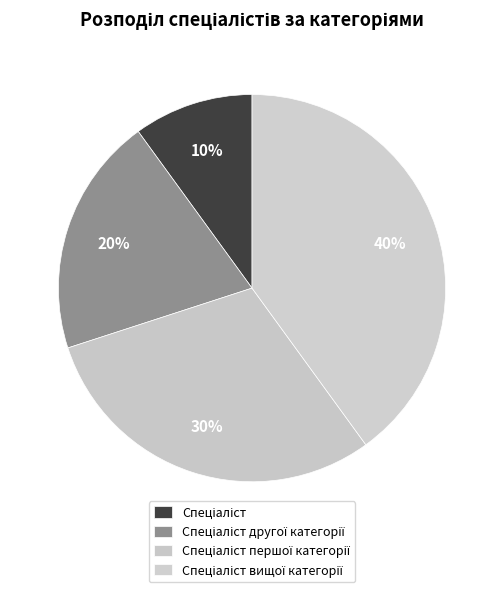

How many segments does this pie chart have?

4